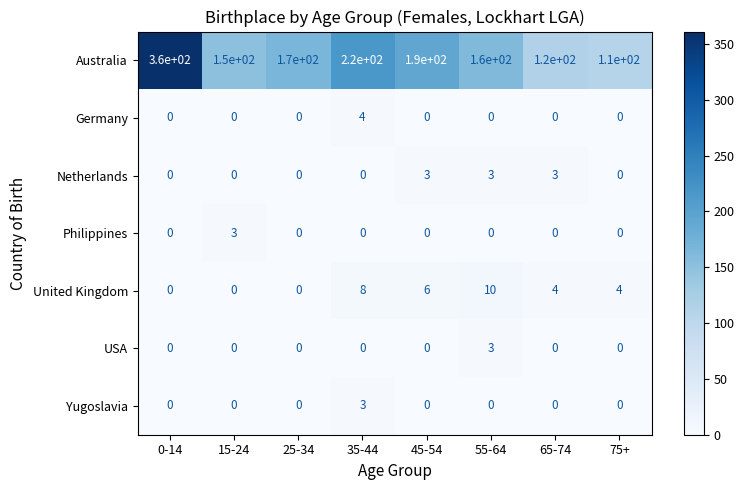

Count the United Kingdom values in the range 0 to 8.

7